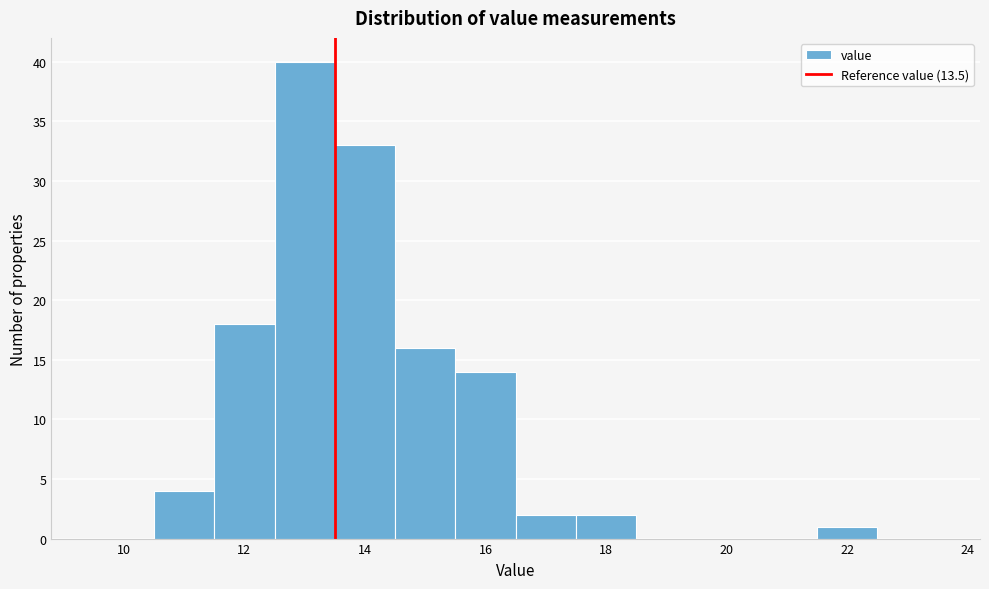

Reading left to right, list every bar in this chart as the range it spans on the x-axis followed by its height. Neither the bar edges nor the heights are printed on the chart, so give them approximately, as read against the axes.

9.5 to 10.5: 0
10.5 to 11.5: 4
11.5 to 12.5: 18
12.5 to 13.5: 40
13.5 to 14.5: 33
14.5 to 15.5: 16
15.5 to 16.5: 14
16.5 to 17.5: 2
17.5 to 18.5: 2
18.5 to 19.5: 0
19.5 to 20.5: 0
20.5 to 21.5: 0
21.5 to 22.5: 1
22.5 to 23.5: 0